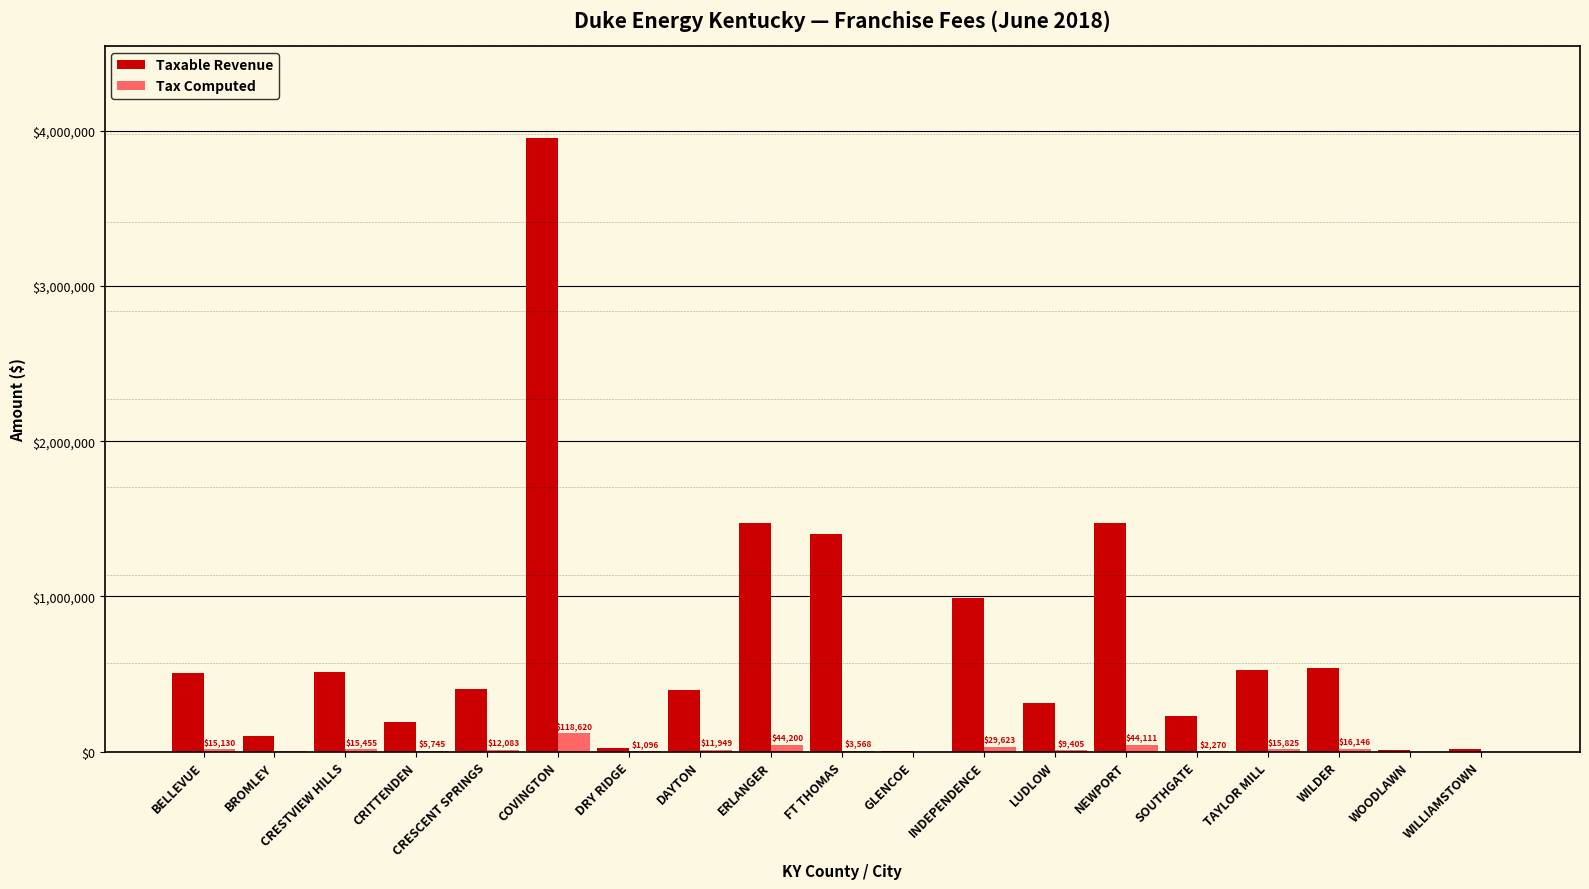

Are the bars grouped side by side (vs. stacked)?

Yes